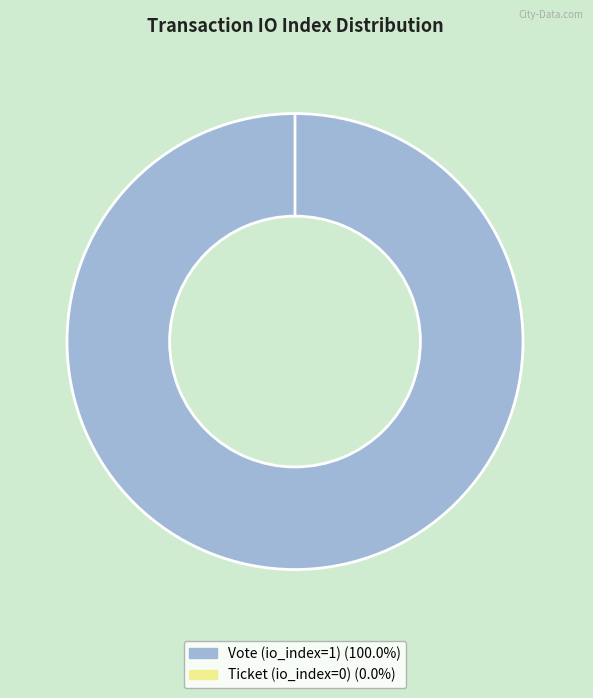

Which slice represents more than half of the pie?

Vote (io_index=1)